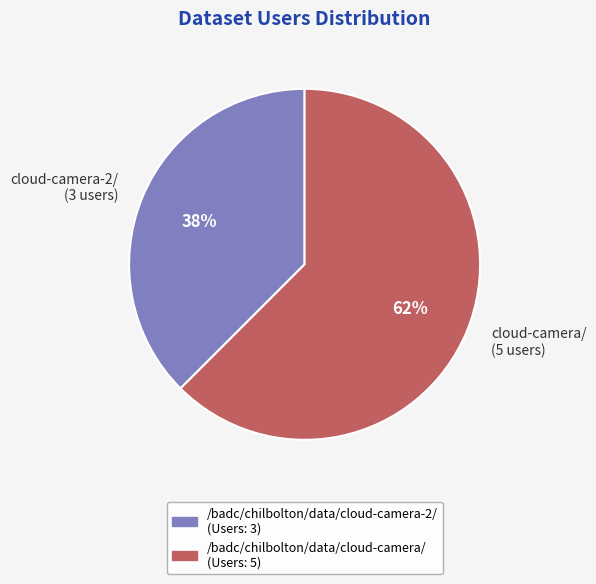

To the nearest percent, what is the combined percentage of cloud-camera-2/ (3 users) and cloud-camera/ (5 users)?

100%